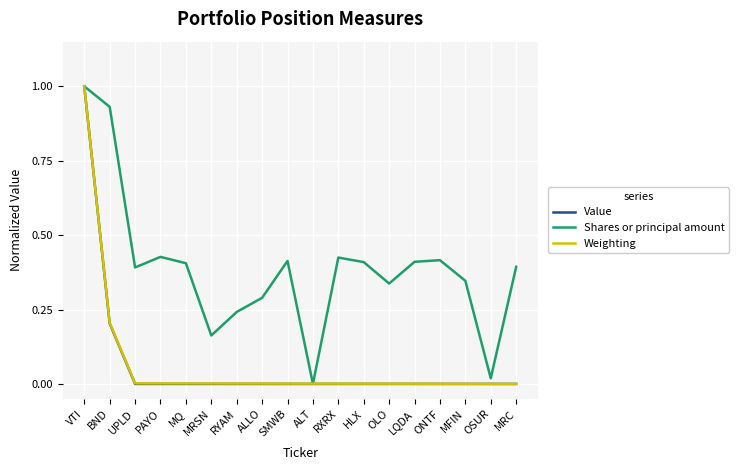

At which category does the chart reach its peak across all series?

VTI